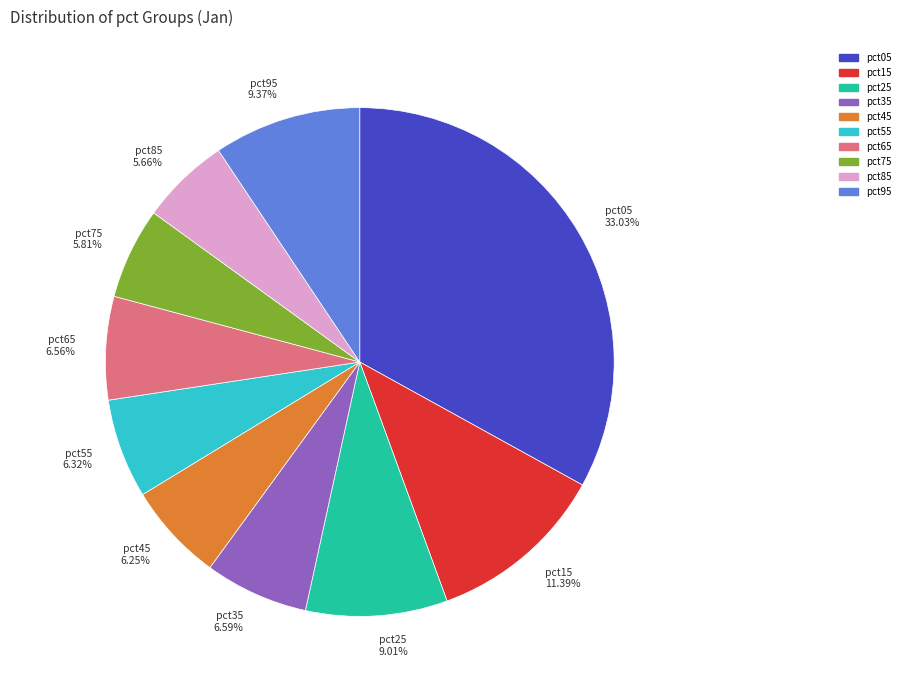

To the nearest percent, what percentage of the pie is pct55?

6%